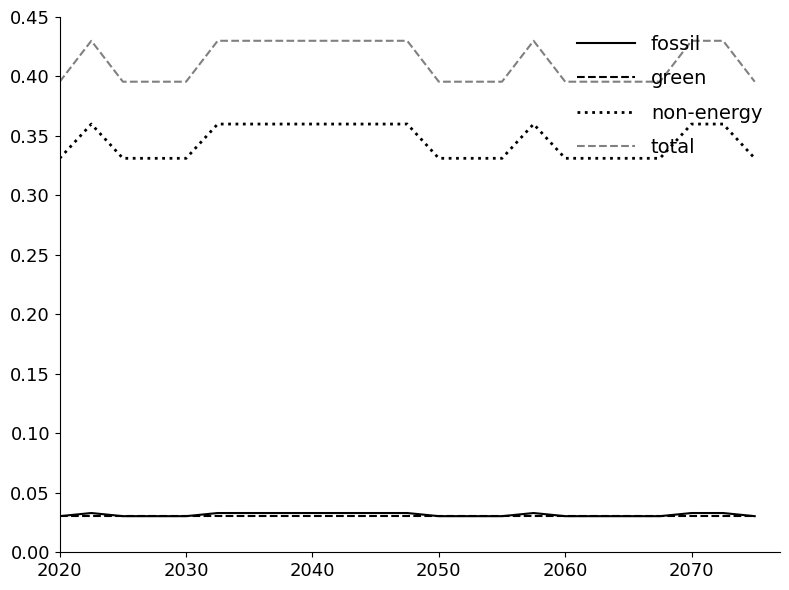

How many distinct data groups are displayed?

4